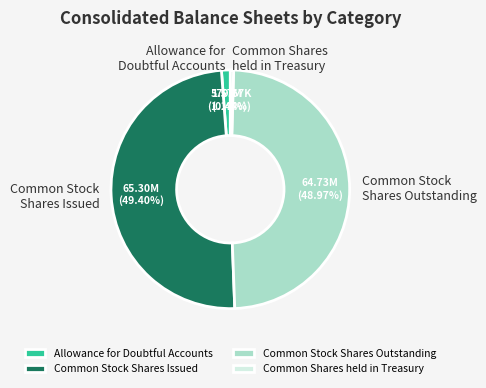

Is the sum of Allowance for Doubtful Accounts and Common Shares held in Treasury greater than half?

No